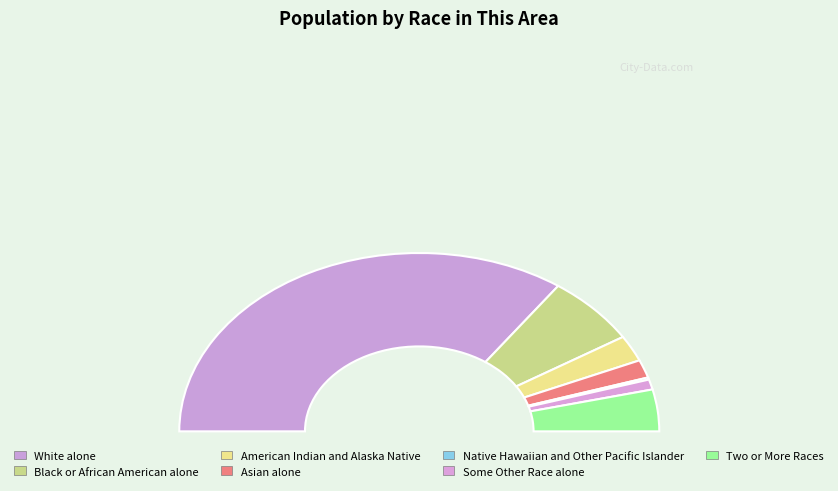

Count the number of slices in the pie.

7